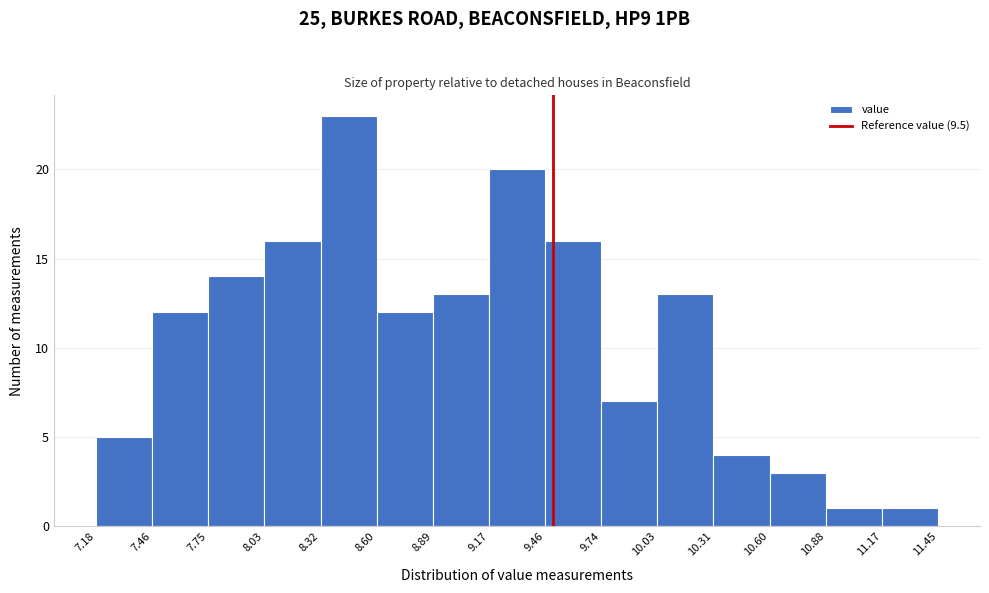

Over which range of the x-axis is the bar tallest?

8.32 to 8.60